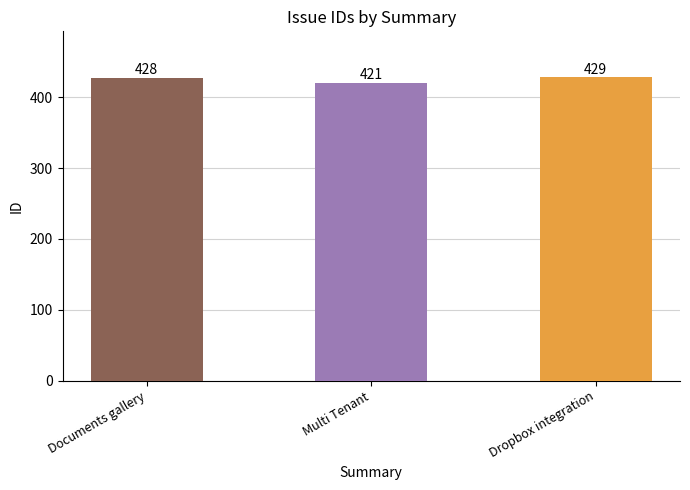

What is the label of the 1st bar from the right?

Dropbox integration